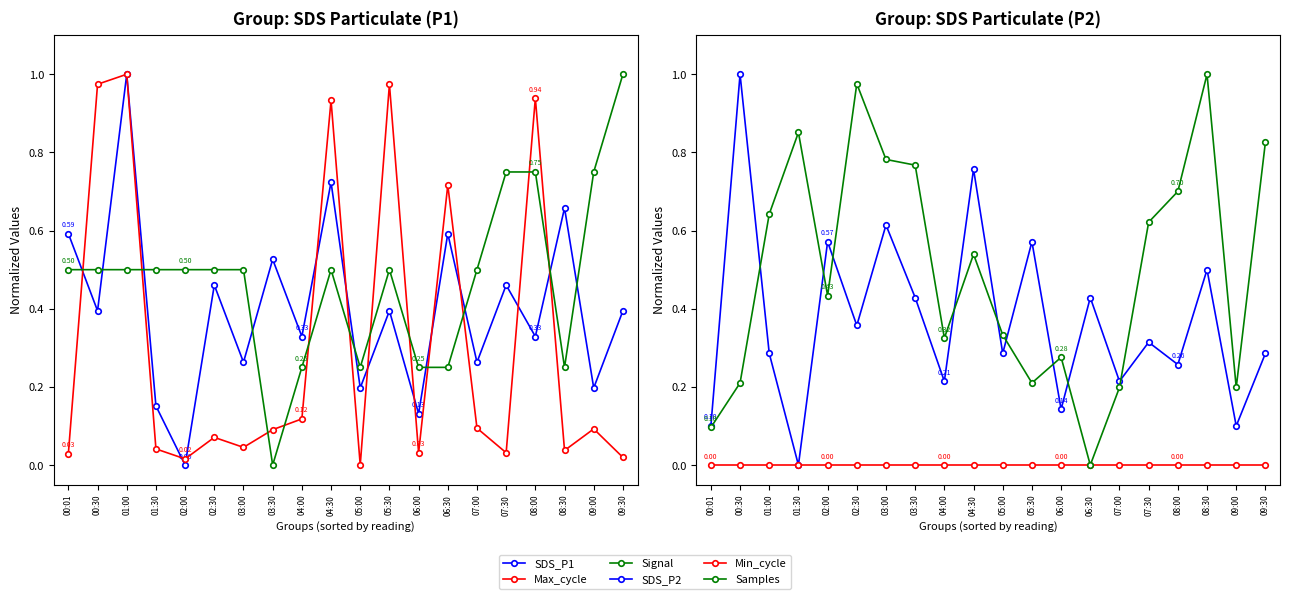

Does the chart display data point markers on the line(s)?

Yes